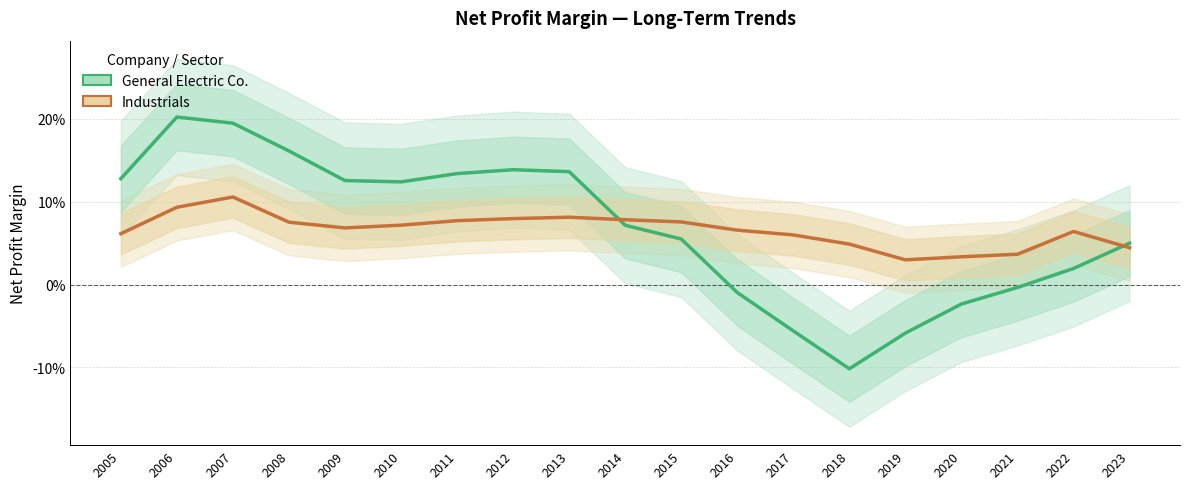

Is this an area chart (filled region under the line)?

No